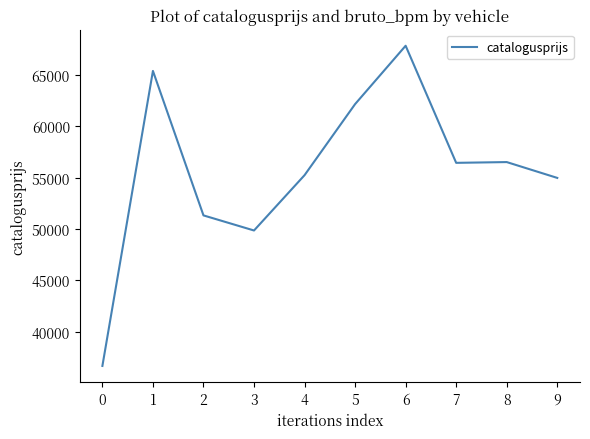

Count the number of data series in this chart.

1